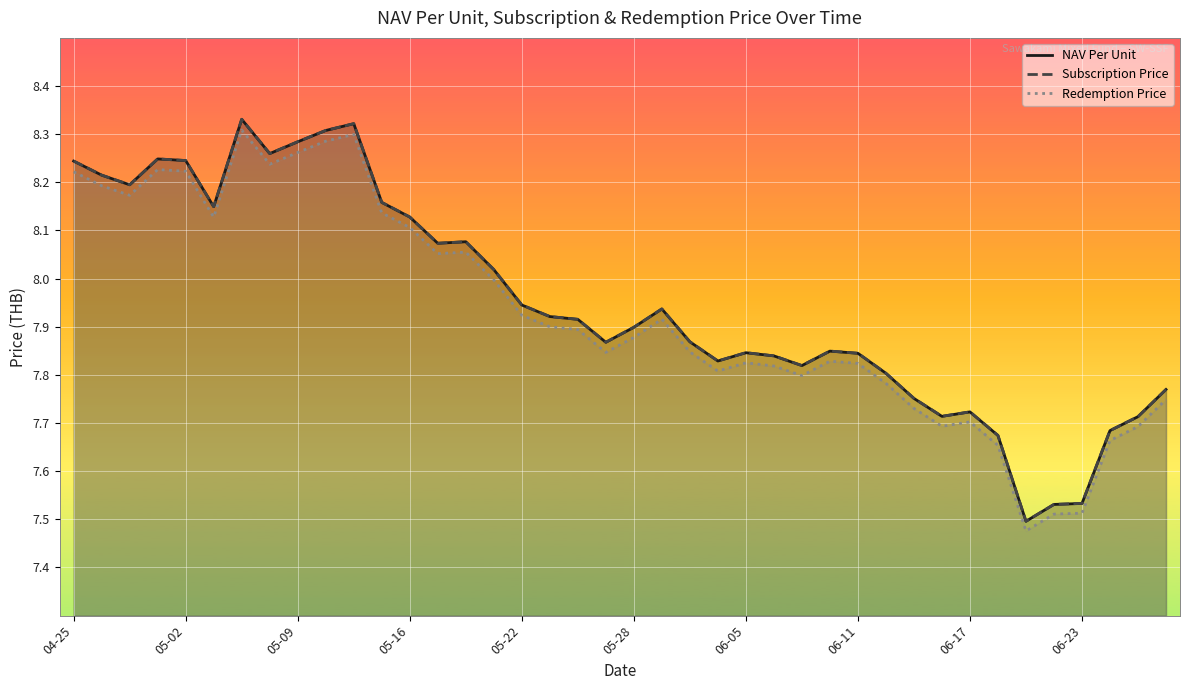

True or false: NAV Per Unit and Redemption Price cross at least once.

False